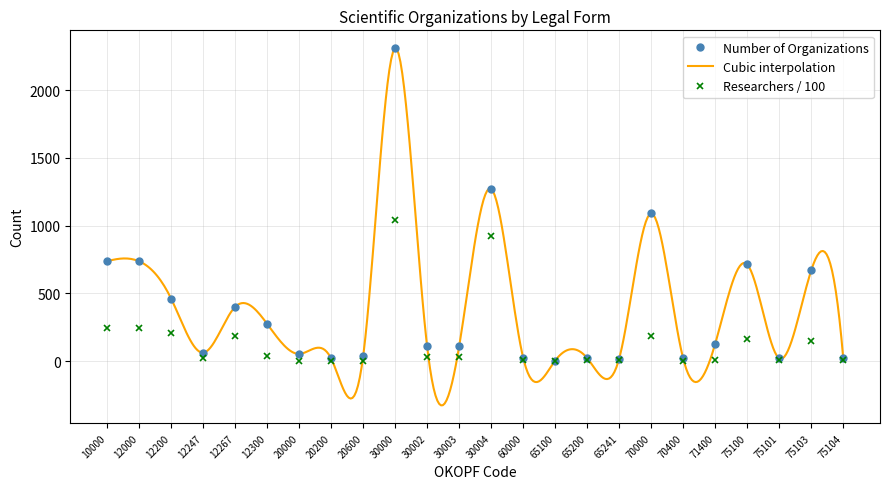

What is the lowest value of the Number of Organizations series?

3.0